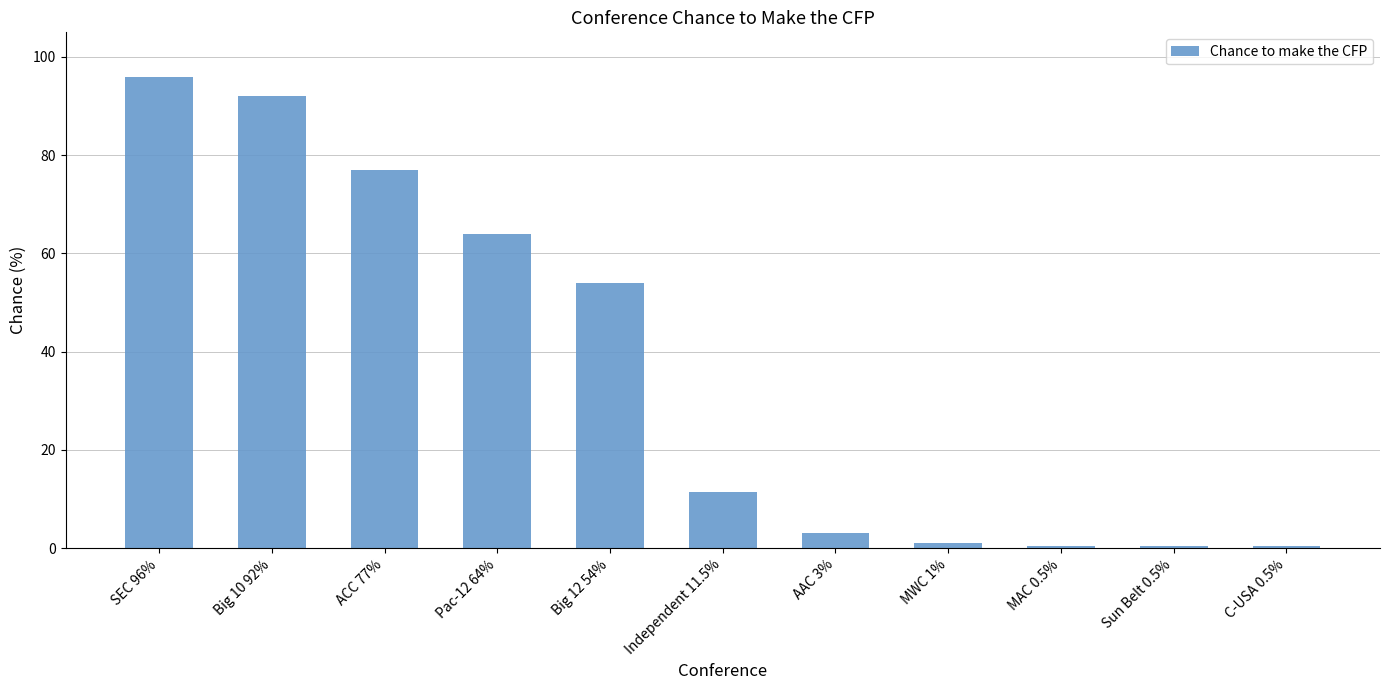

What is the ratio of the value at Big 10 92% to the value at Independent 11.5%?

8.0